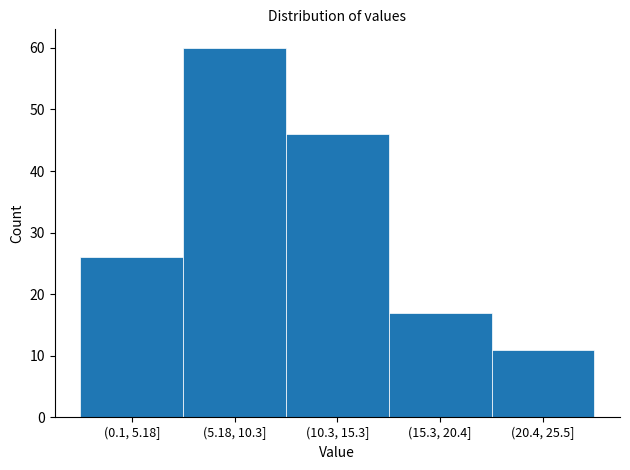

Reading right to left, list all the values displayed in this chart.

11	17	46	60	26